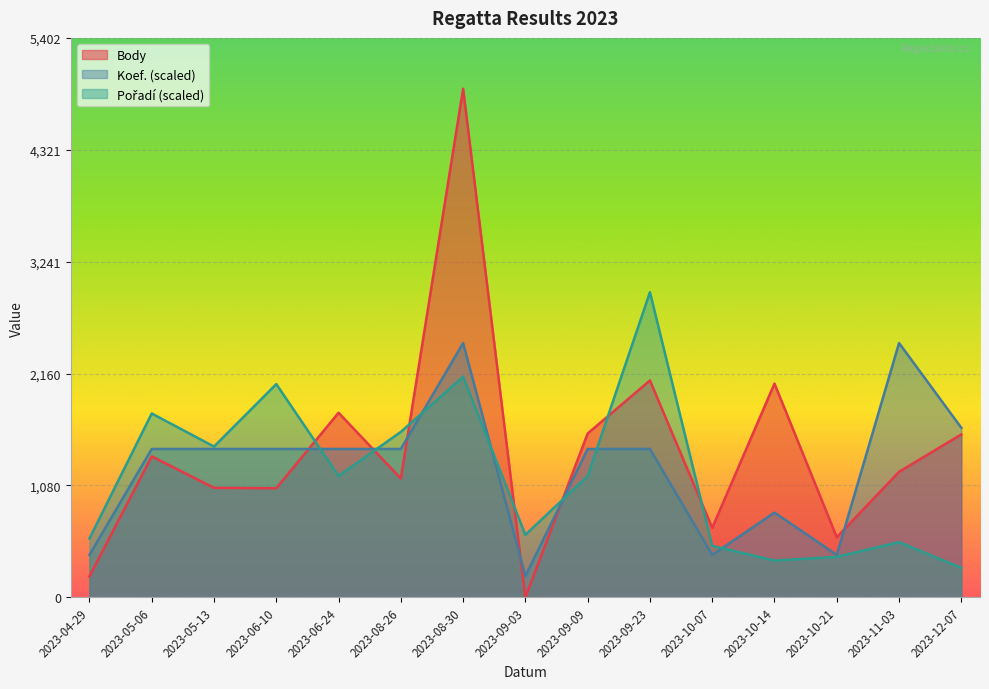

What is the difference between the maximum and minimum values in the Body series?

4911.0